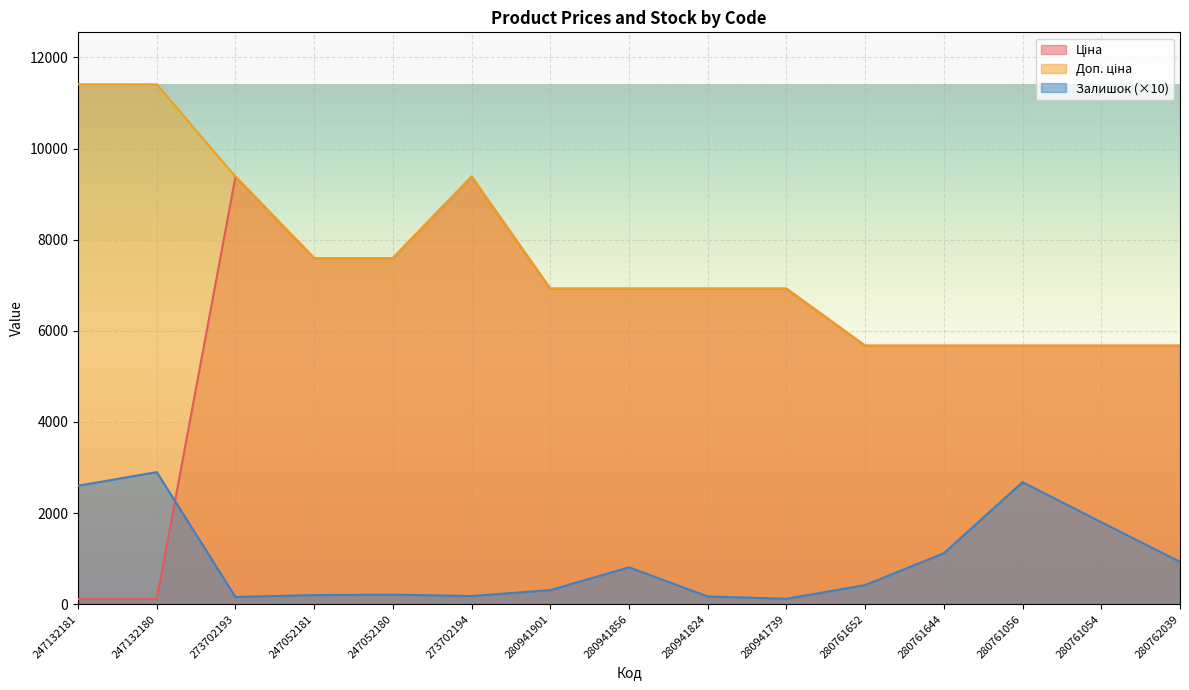

What is the approximate value of Ціна at 280762039?

5673.8